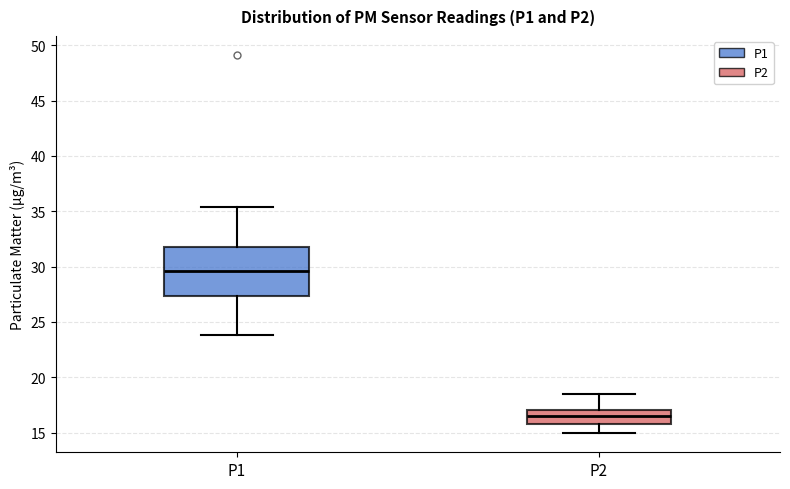

Which box is the tallest, from its lower edge to its upper edge?

P1